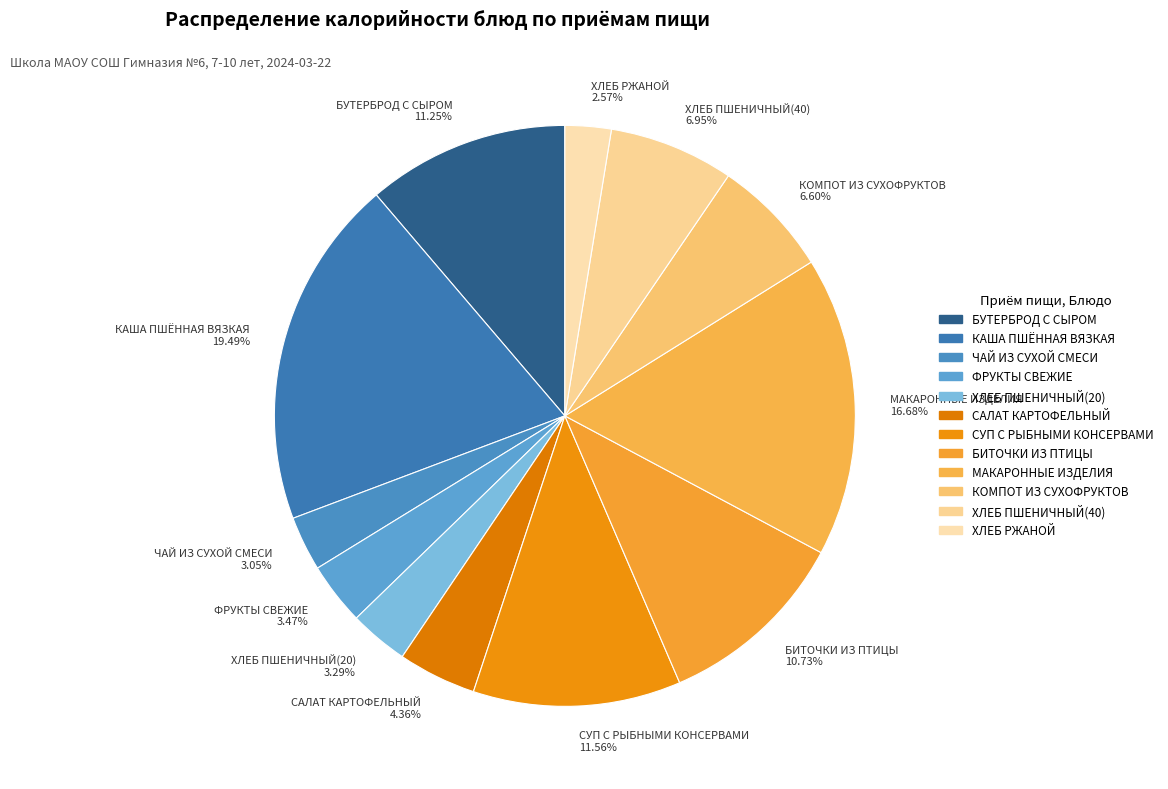

What is the ratio of the value at ФРУКТЫ СВЕЖИЕ 3.47% to the value at САЛАТ КАРТОФЕЛЬНЫЙ 4.36%?

0.8